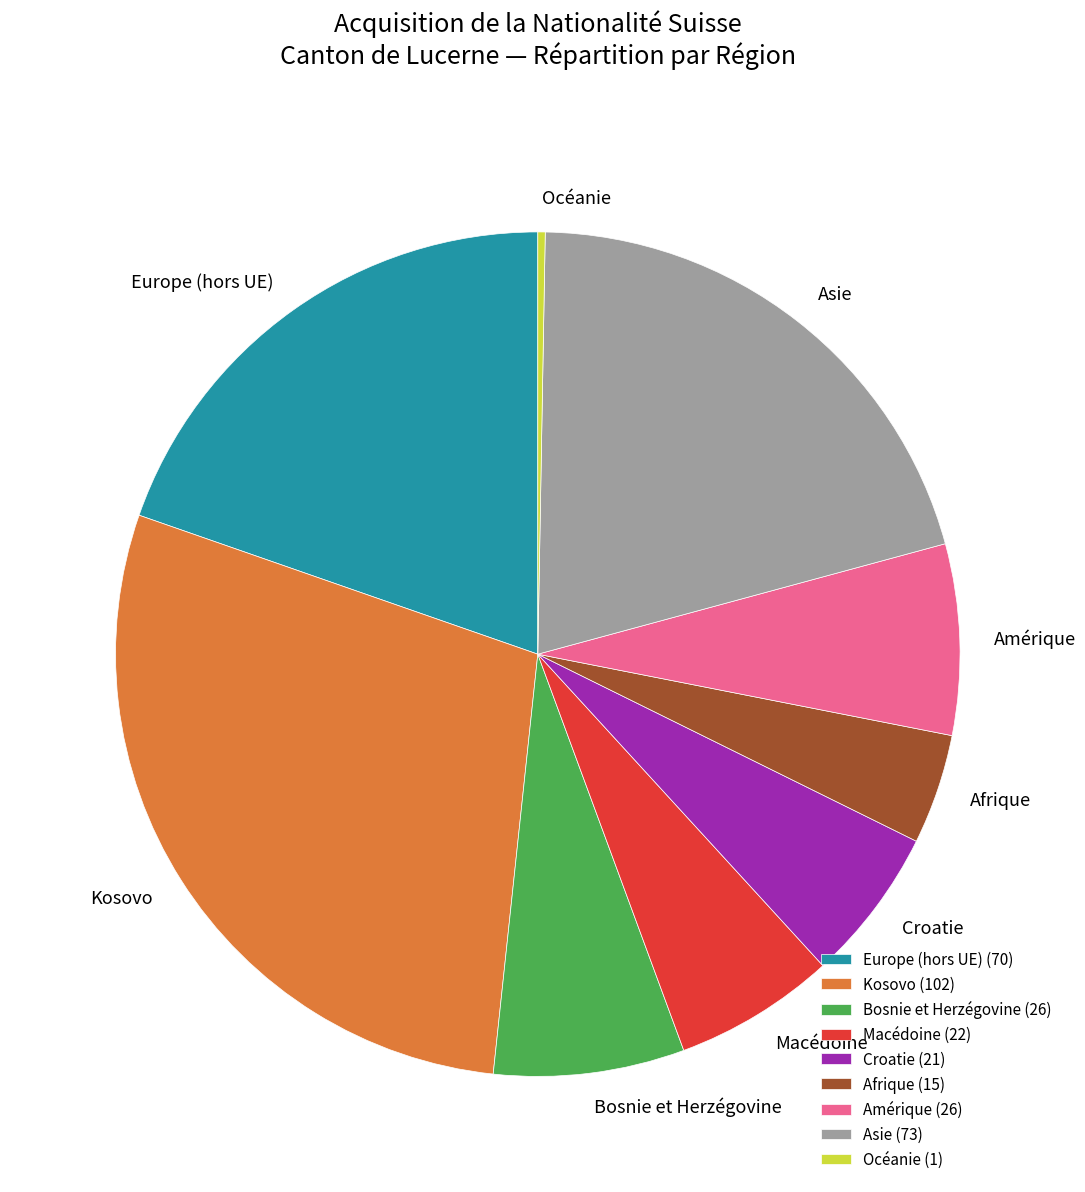

How many segments does this pie chart have?

9